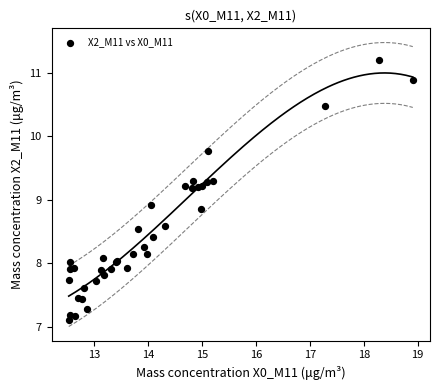

What Y value in the scatter plot is closest to 9?

8.9